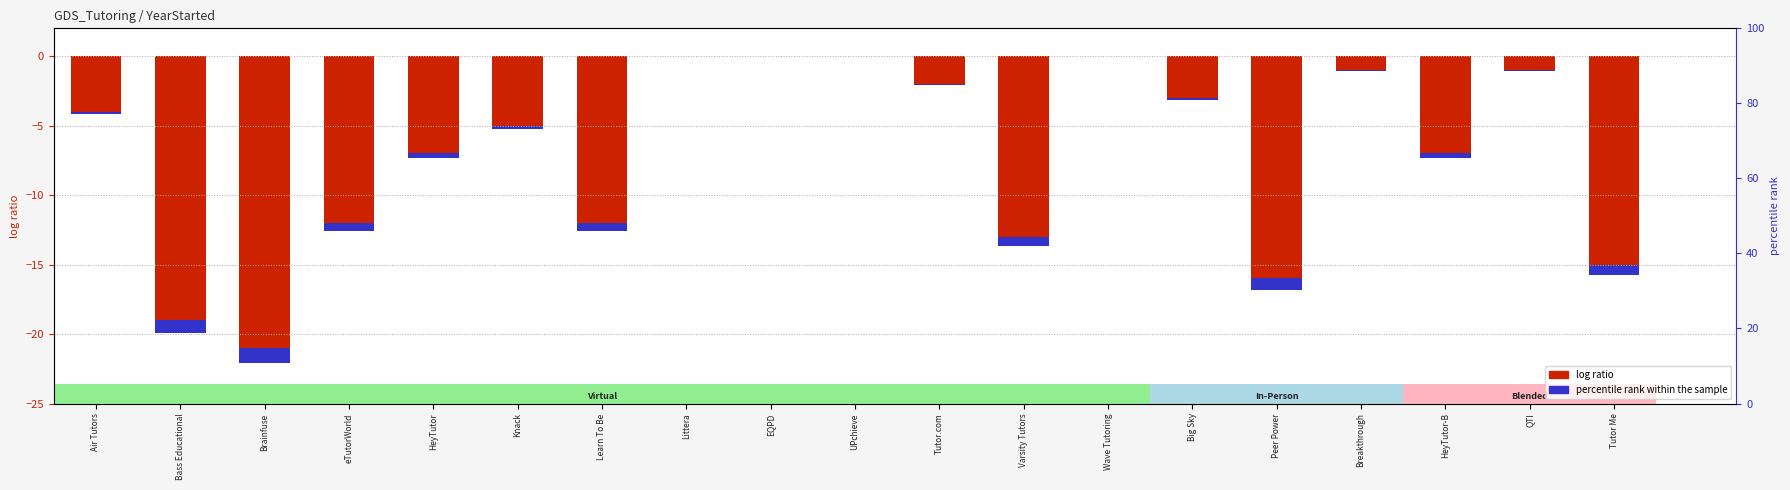

How many data points in log ratio are less than -5?

9